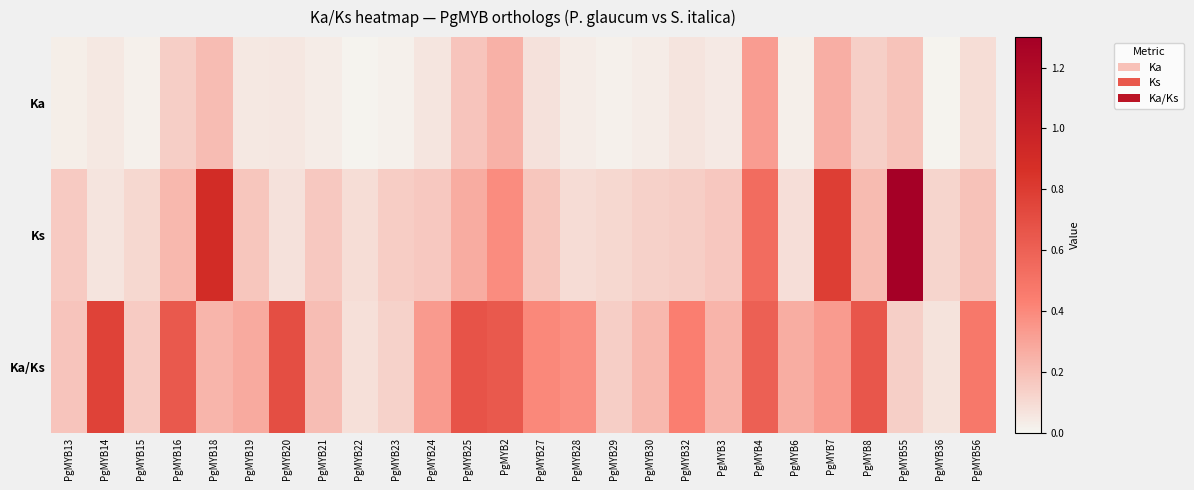

What is the spread (max minus min) of values at PgMYB8?

0.5